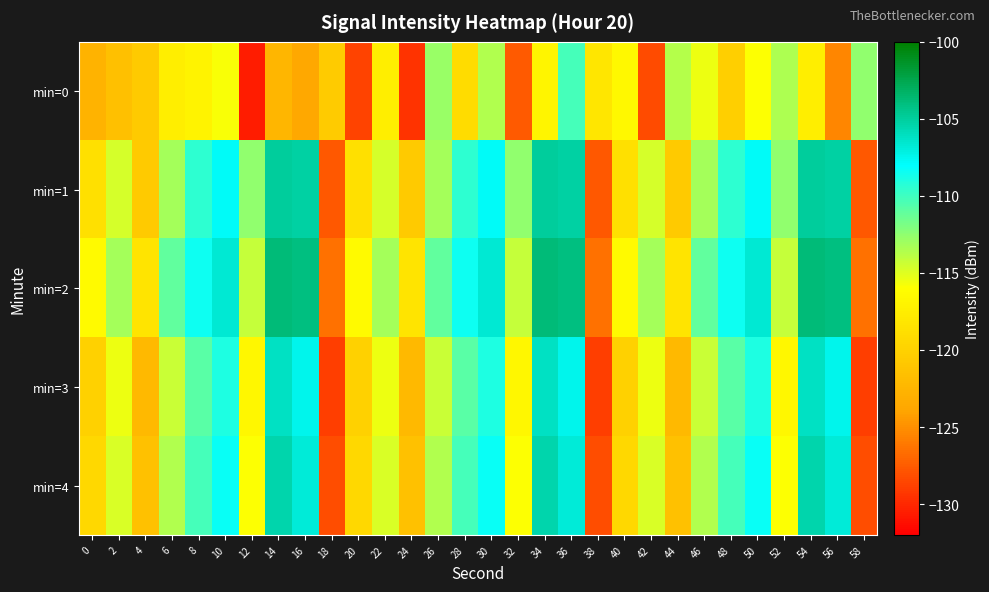

Reading left to right, list all the values displayed in this chart.

min=0: 0=-122.7	2=-121.6	4=-120.6	6=-117.4	8=-117.1	10=-115.8	12=-130.6	14=-122.5	16=-123.7	18=-120.5	20=-128.7	22=-117.4	24=-129.5	26=-112.9	28=-119.1	30=-113.6	32=-127.5	34=-116.8	36=-110.1	38=-118.1	40=-116.6	42=-128.3	44=-113.7	46=-115.4	48=-120.2	50=-115.9	52=-113.5	54=-117.5	56=-125.5	58=-112.6
min=1: 0=-118.7	2=-114.7	4=-120.6	6=-113.2	8=-109.4	10=-107.9	12=-112.5	14=-105.0	16=-105.1	18=-127.7	20=-118.7	22=-114.7	24=-120.6	26=-113.2	28=-109.4	30=-107.9	32=-112.5	34=-105.0	36=-105.1	38=-127.7	40=-118.7	42=-114.7	44=-120.6	46=-113.2	48=-109.4	50=-107.9	52=-112.5	54=-105.0	56=-105.1	58=-127.7
min=2: 0=-116.5	2=-113.2	4=-118.3	6=-111.1	8=-108.5	10=-106.7	12=-114.2	14=-103.8	16=-104.1	18=-126.5	20=-116.5	22=-113.2	24=-118.3	26=-111.1	28=-108.5	30=-106.7	32=-114.2	34=-103.8	36=-104.1	38=-126.5	40=-116.5	42=-113.2	44=-118.3	46=-111.1	48=-108.5	50=-106.7	52=-114.2	54=-103.8	56=-104.1	58=-126.5
min=3: 0=-120.1	2=-115.4	4=-122.2	6=-114.3	8=-110.8	10=-108.9	12=-116.7	14=-106.2	16=-107.5	18=-128.9	20=-120.1	22=-115.4	24=-122.2	26=-114.3	28=-110.8	30=-108.9	32=-116.7	34=-106.2	36=-107.5	38=-128.9	40=-120.1	42=-115.4	44=-122.2	46=-114.3	48=-110.8	50=-108.9	52=-116.7	54=-106.2	56=-107.5	58=-128.9
min=4: 0=-119.5	2=-114.8	4=-121.5	6=-113.6	8=-110.2	10=-108.3	12=-116.0	14=-105.5	16=-106.8	18=-128.2	20=-119.5	22=-114.8	24=-121.5	26=-113.6	28=-110.2	30=-108.3	32=-116.0	34=-105.5	36=-106.8	38=-128.2	40=-119.5	42=-114.8	44=-121.5	46=-113.6	48=-110.2	50=-108.3	52=-116.0	54=-105.5	56=-106.8	58=-128.2